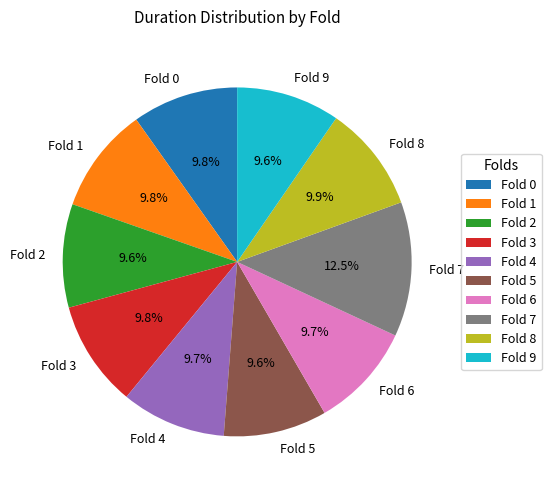

What is the ratio of the value at Fold 0 to the value at Fold 6?

1.0